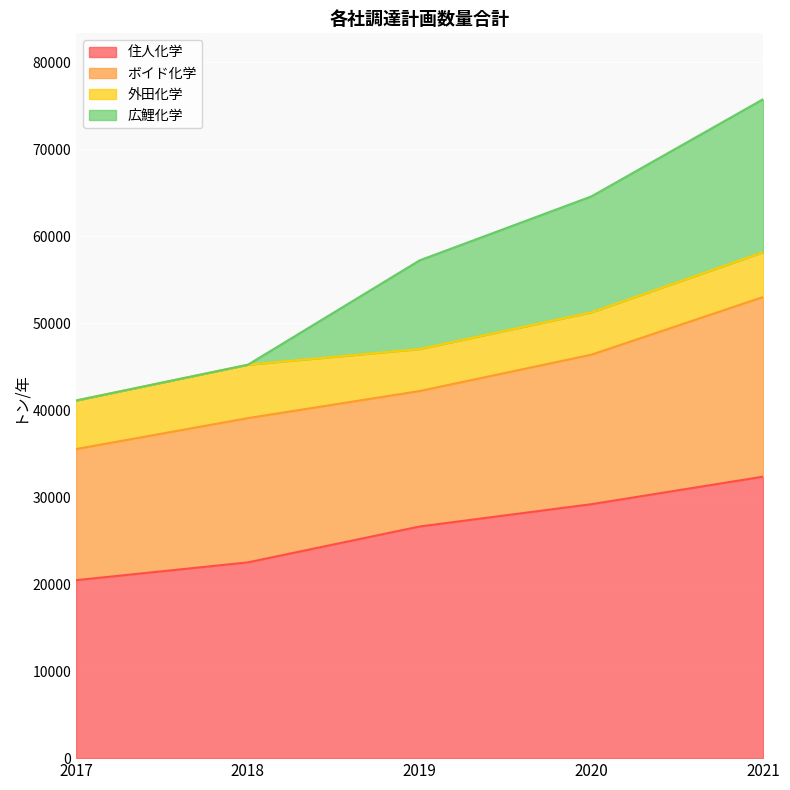

What are all the series names shown in the legend?

住人化学, ボイド化学, 外田化学, 広鯉化学